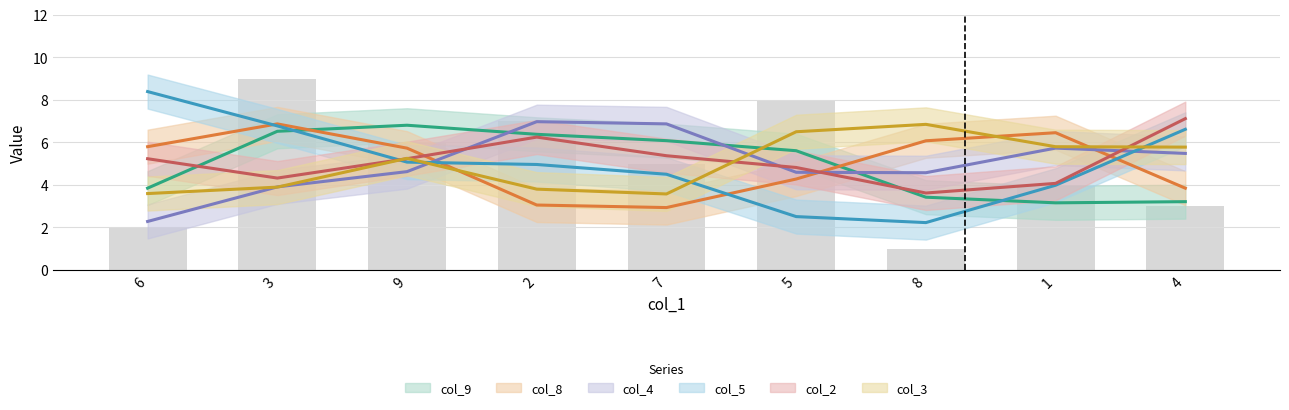

Are the bars horizontal?

No